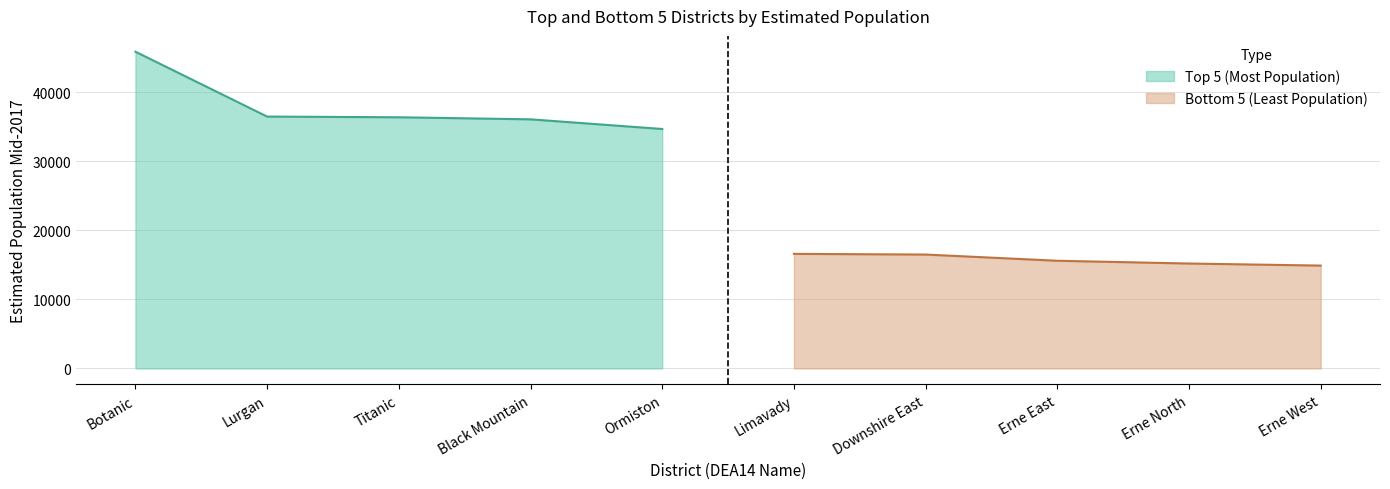

Rank the categories by value from highest to lowest.

Botanic, Lurgan, Titanic, Black Mountain, Ormiston, Limavady, Downshire East, Erne East, Erne North, Erne West